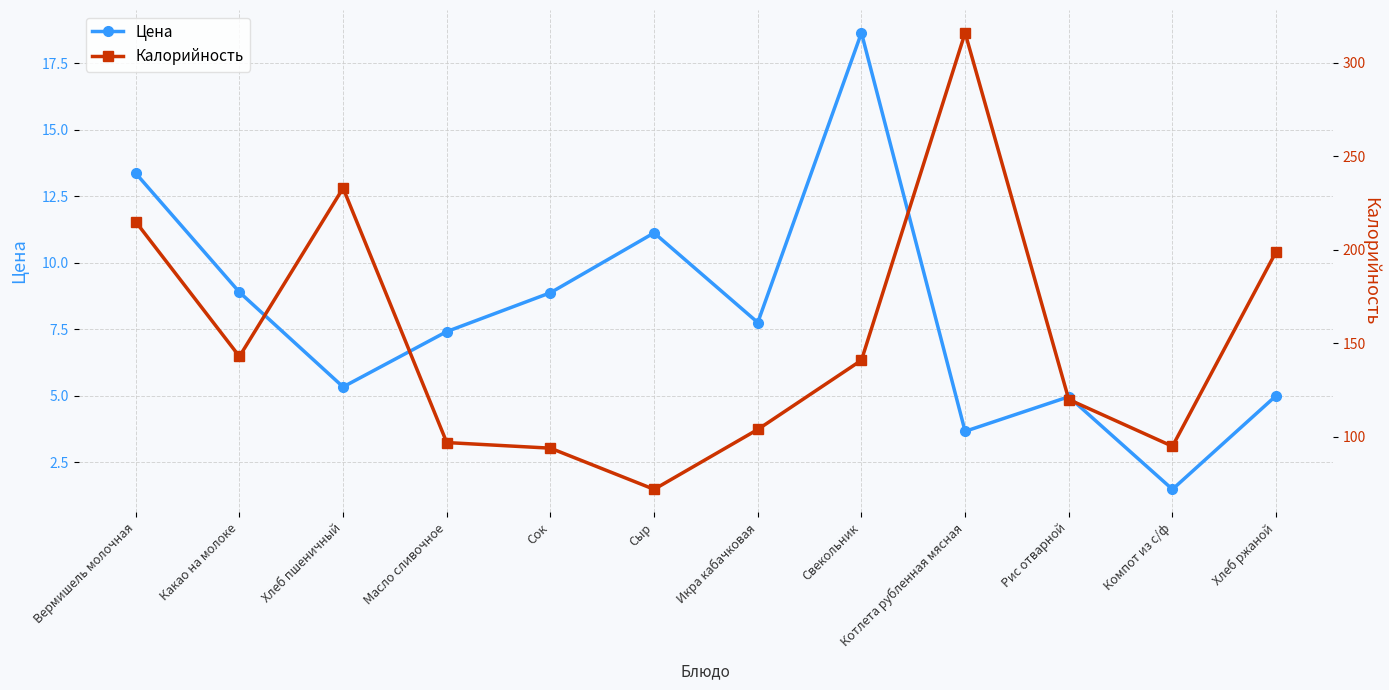

At which category is the sum across all series the highest?

Котлета рубленная мясная